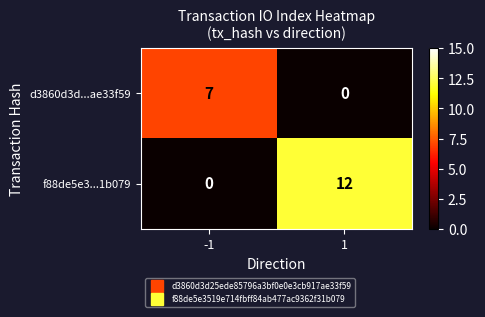

What is the difference between the highest and lowest values at 1?

12